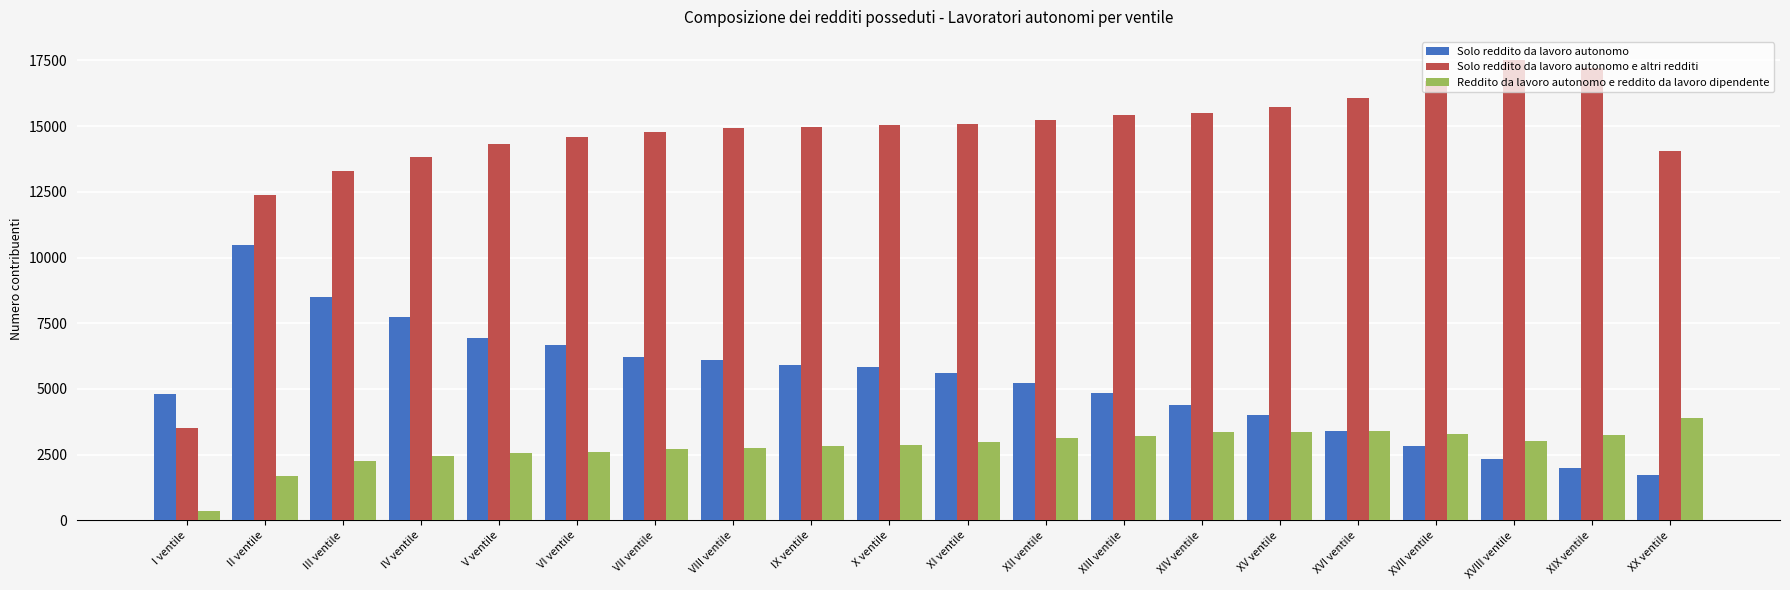

Are the bars horizontal?

No